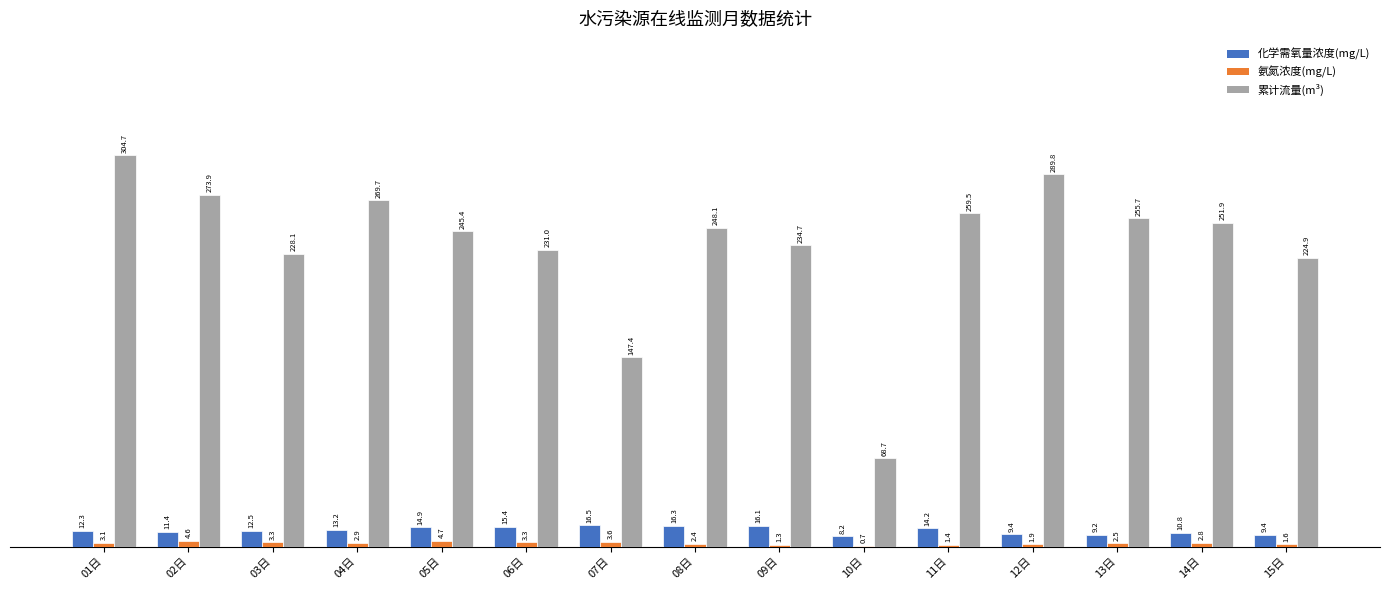

How many values in the 氨氮浓度(mg/L) series exceed 2?

10